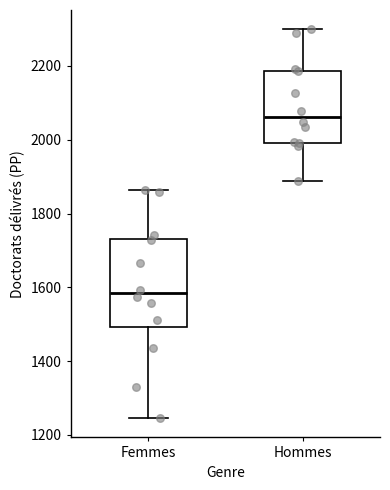

Reading left to right, transcribe this box plot: for each box, give where its median line is, the range the box spans, and where its two whiskers end, as read against the y-axis. The values are not printed on the chart, so give them approximately, as read against the axis.

Femmes: median 1580, box 1500 to 1740, whiskers 1240 to 1860
Hommes: median 2060, box 2000 to 2180, whiskers 1880 to 2300